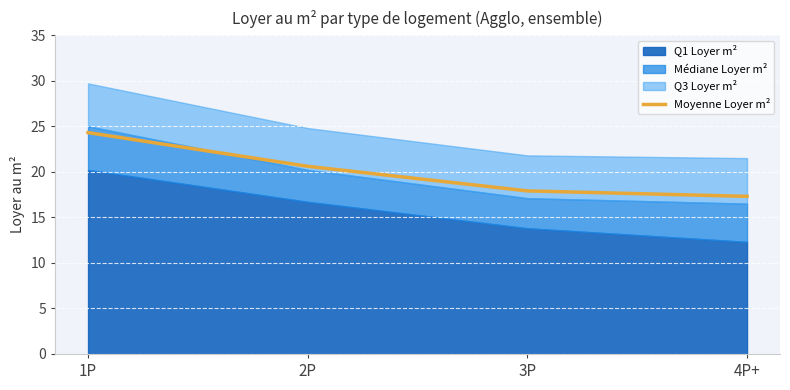

What is the ratio of the value at 1P to the value at 2P?

1.2